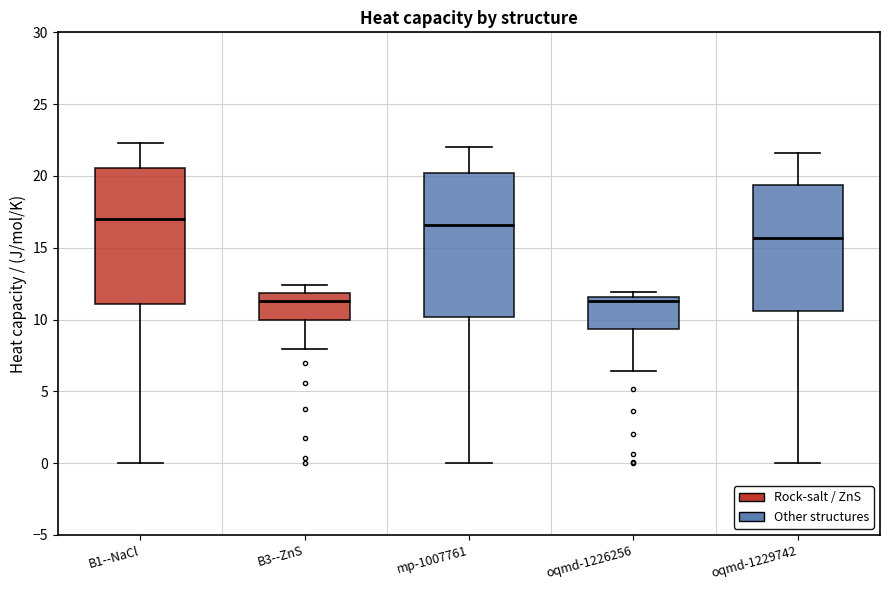

Comparing the boxes themselves (not the whiskers), which one is the tallest?

mp-1007761